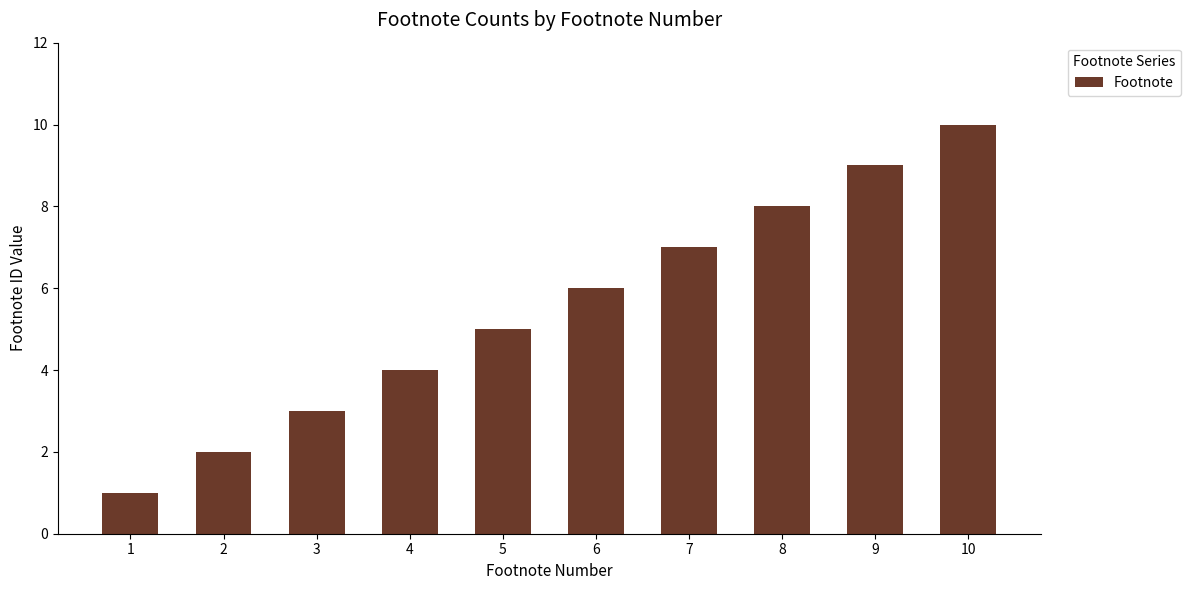

The chart shows a value of 10 at 10. True or false?

True